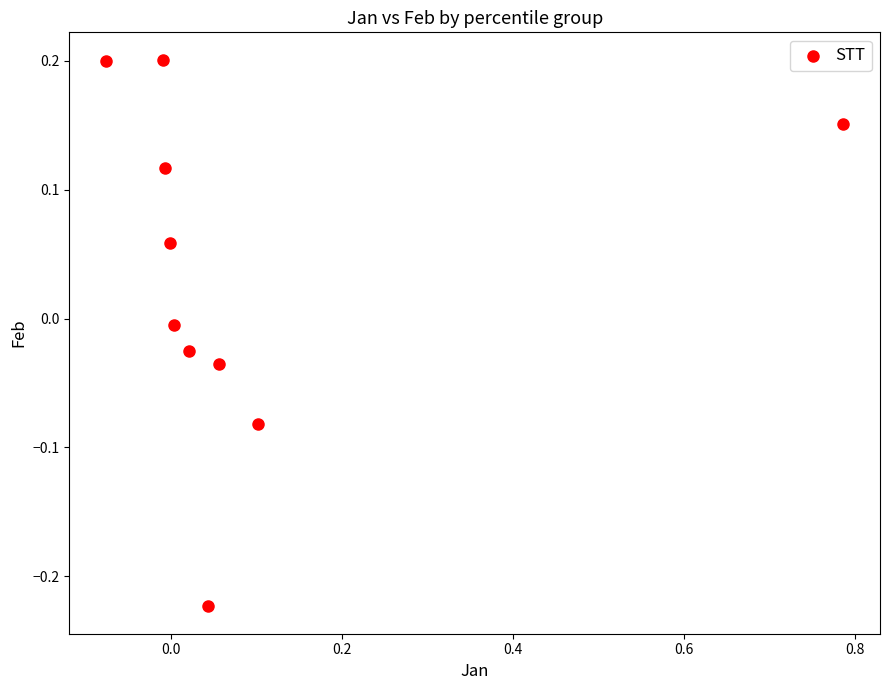

What is the range of Y values (max minus min)?

0.4